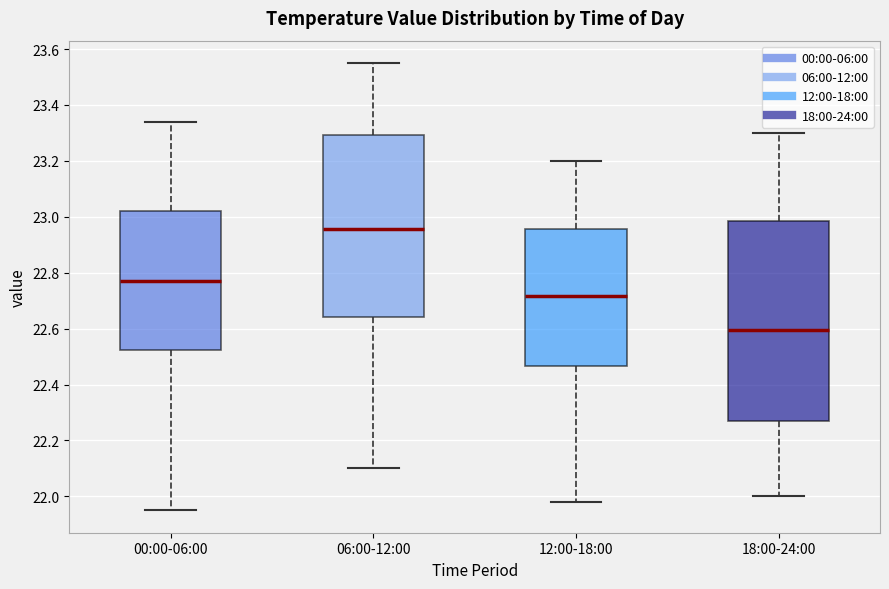

Where does the median line of the box for 00:00-06:00 sit on the y-axis? The values are not printed on the chart, so give them approximately, as read against the axis.

22.78